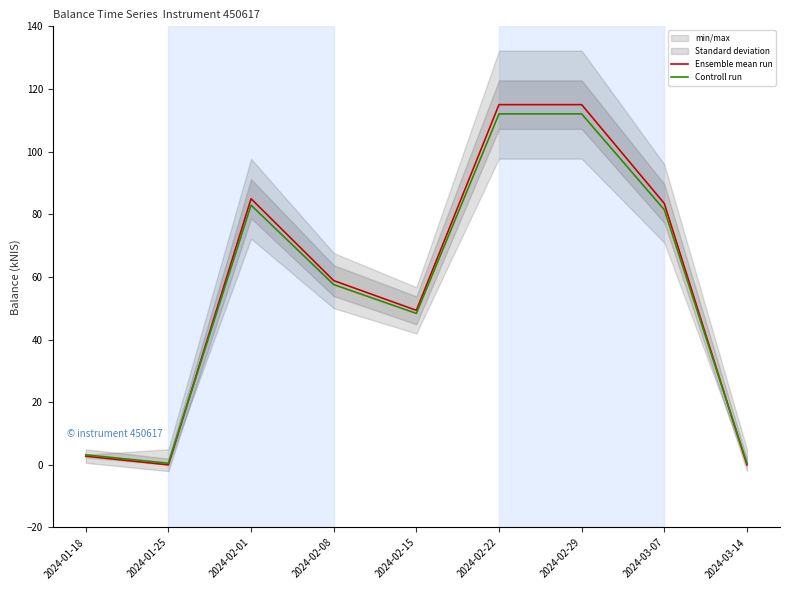

Which series ends up on top after the final intersection of Controll run and Ensemble mean run?

Controll run